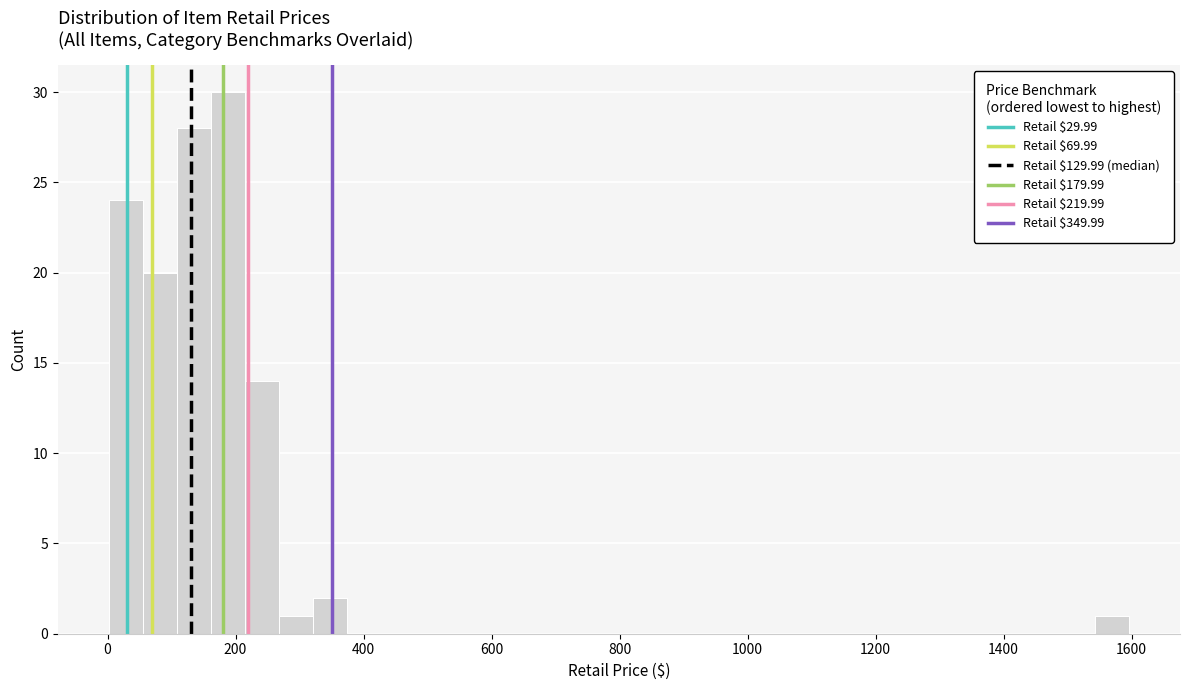

Read against the x-axis, roughly where is the centre of the tallest bar?

180